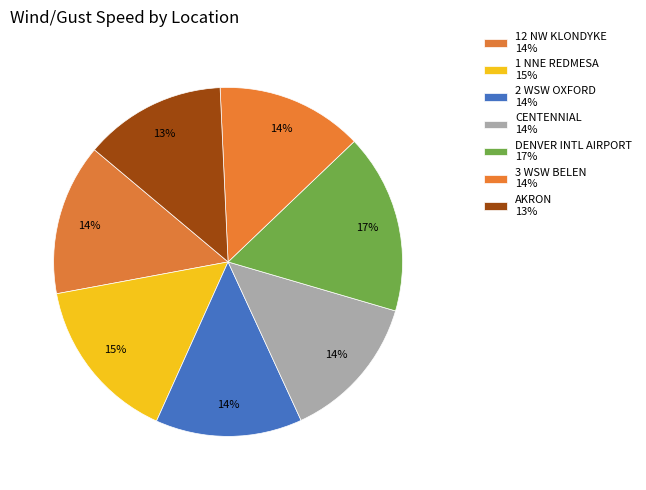

Combined, do 12 NW KLONDYKE and 3 WSW BELEN account for over 50%?

No